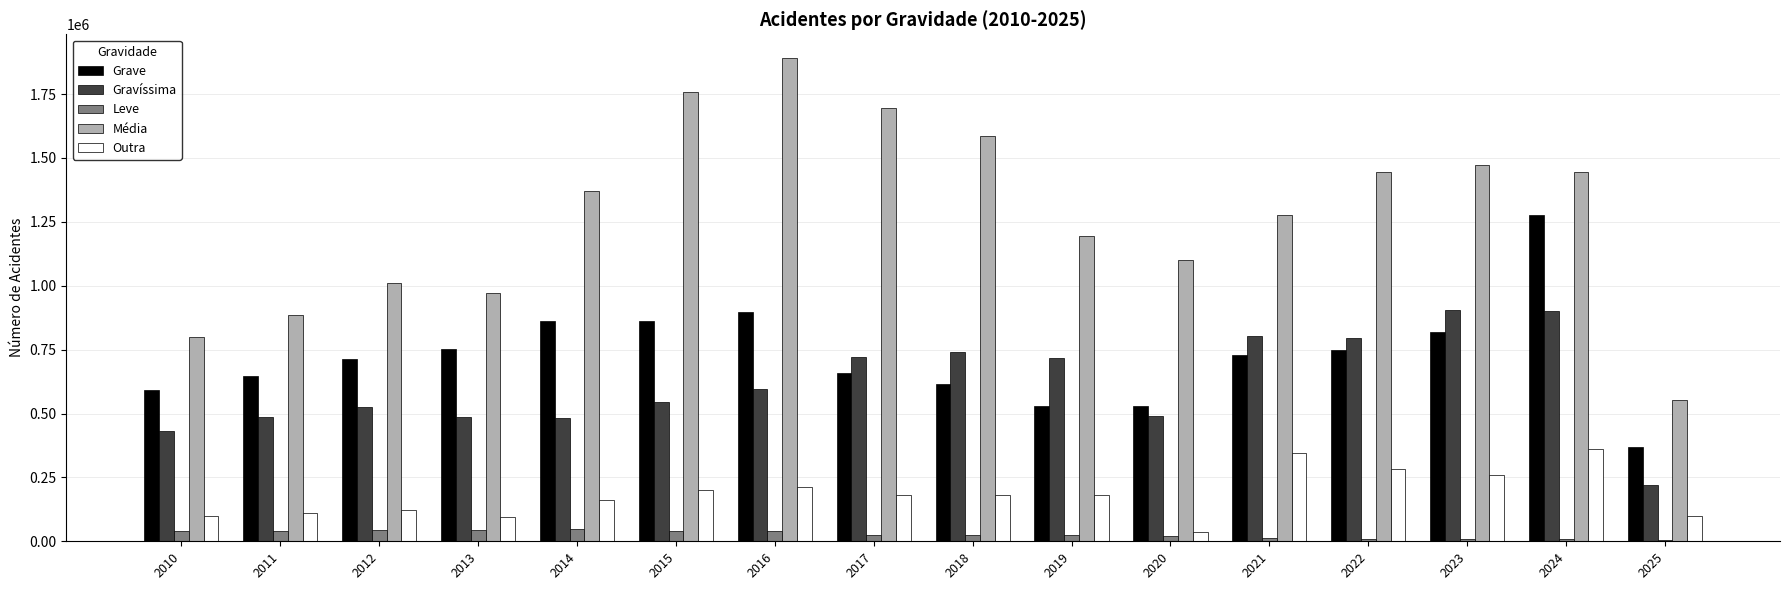

Read the Gravíssima value at 2024, to the nearest 10.

899250